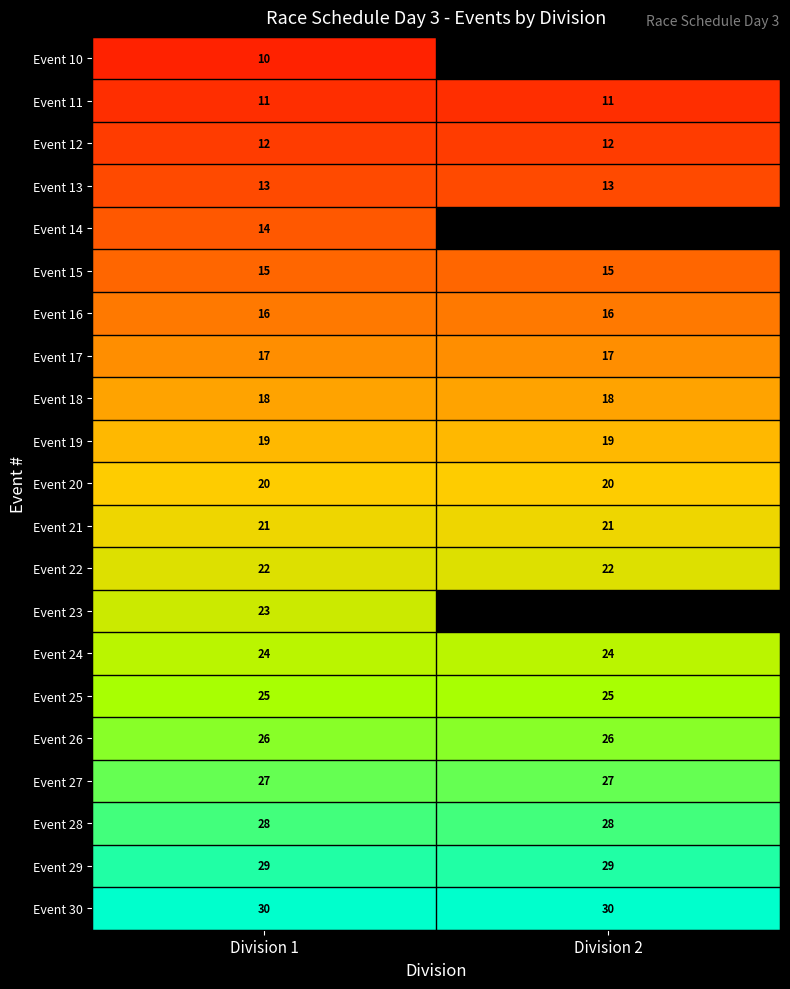

What value does the Event 20 series have at Division 2?

20